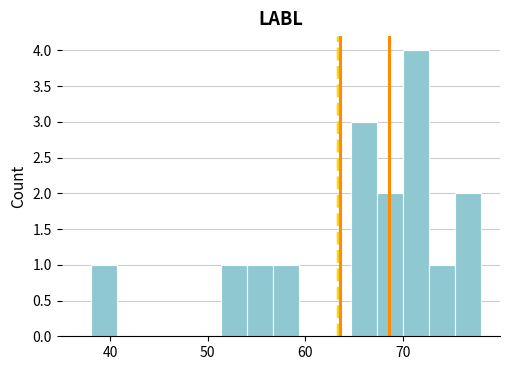

Around what value on the x-axis is the tallest bar? Give the approximate position of its centre, as read against the axis.

71